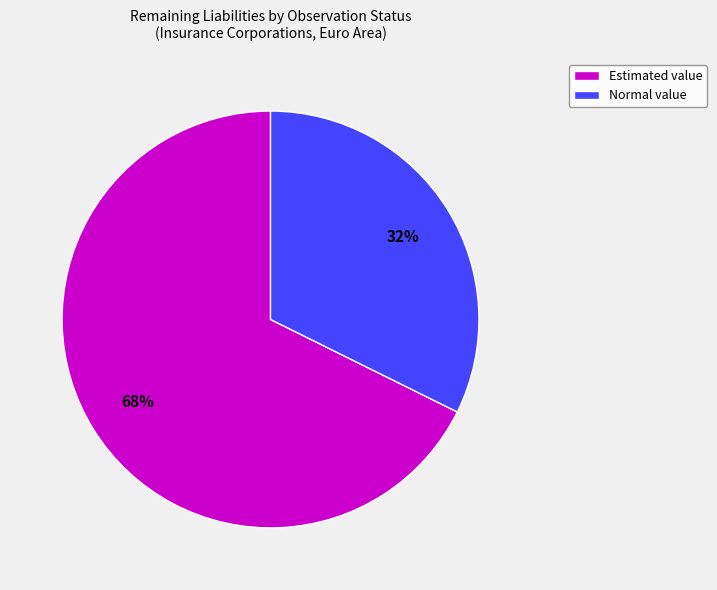

How many segments does this pie chart have?

2